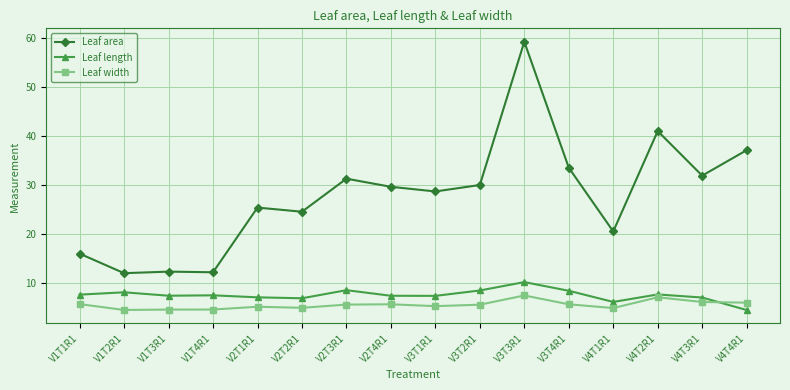

True or false: Leaf width has more than 1 interior local peaks.

True